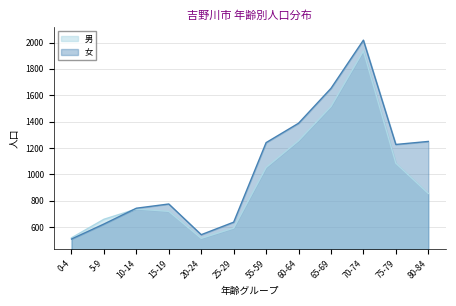

What is the difference between the maximum and minimum values in the 男 series?

1423